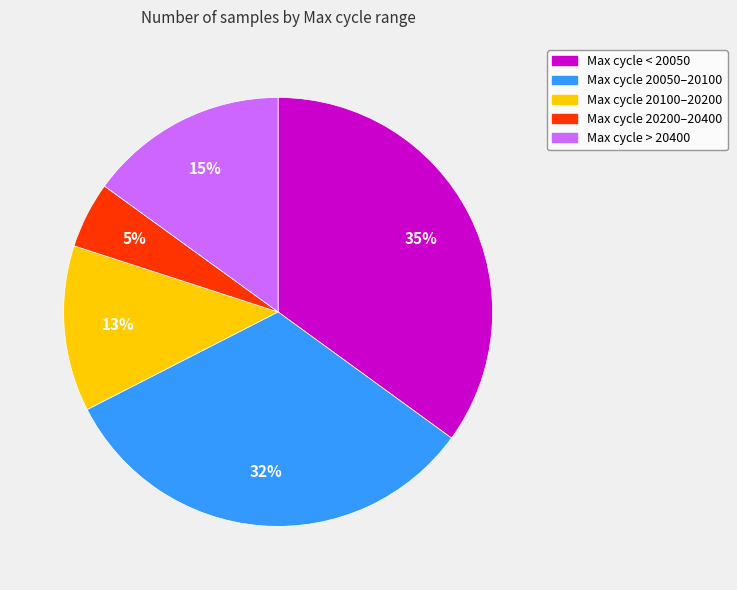

To the nearest percent, what is the average slice percentage?

20%